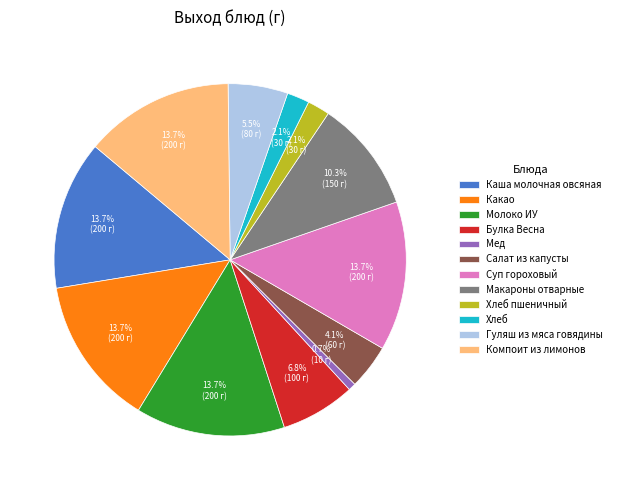

Which slice is the smallest?

Мед